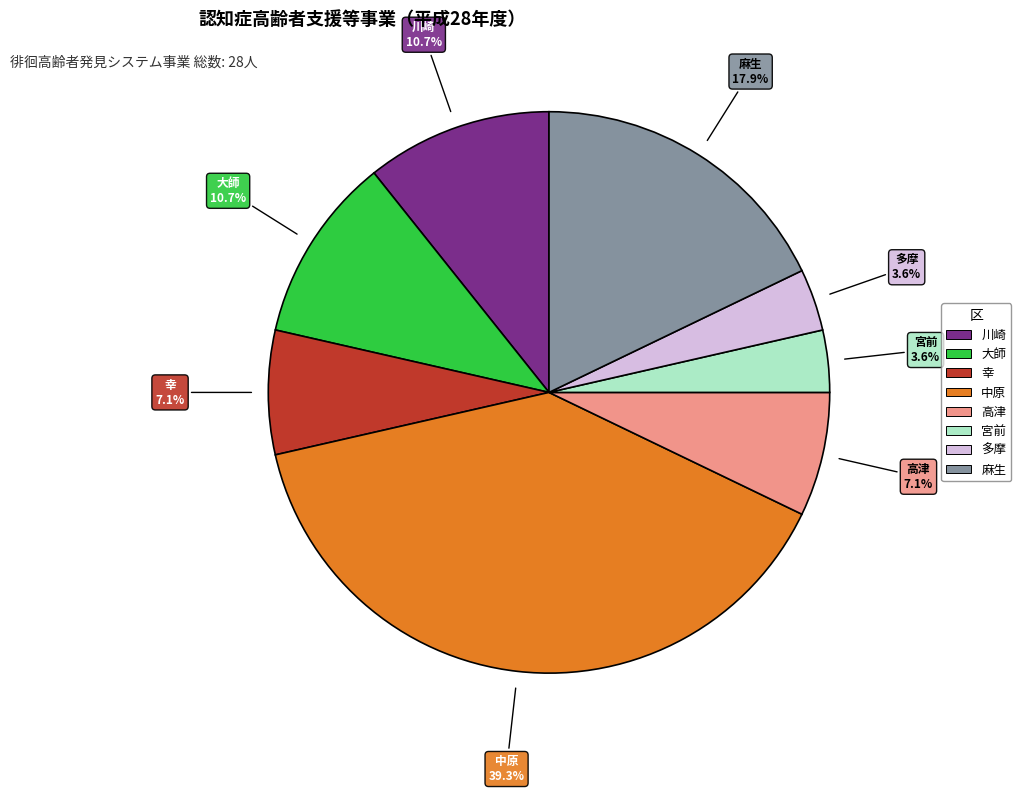

Which category has the biggest portion of the pie?

中原